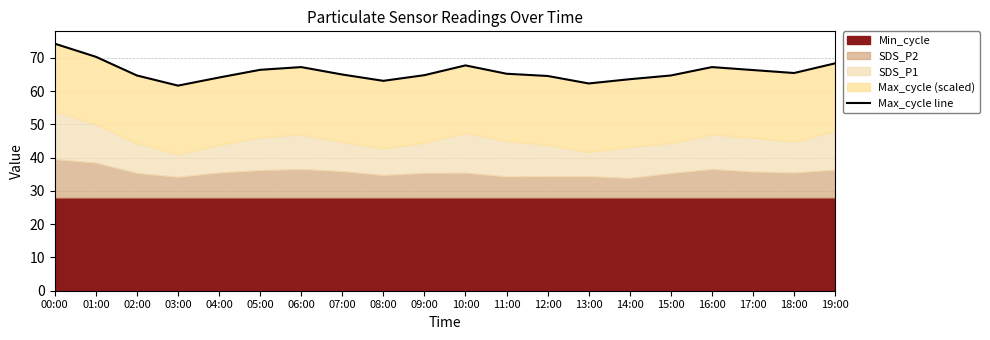

What is the difference between the maximum and minimum values?

12.6